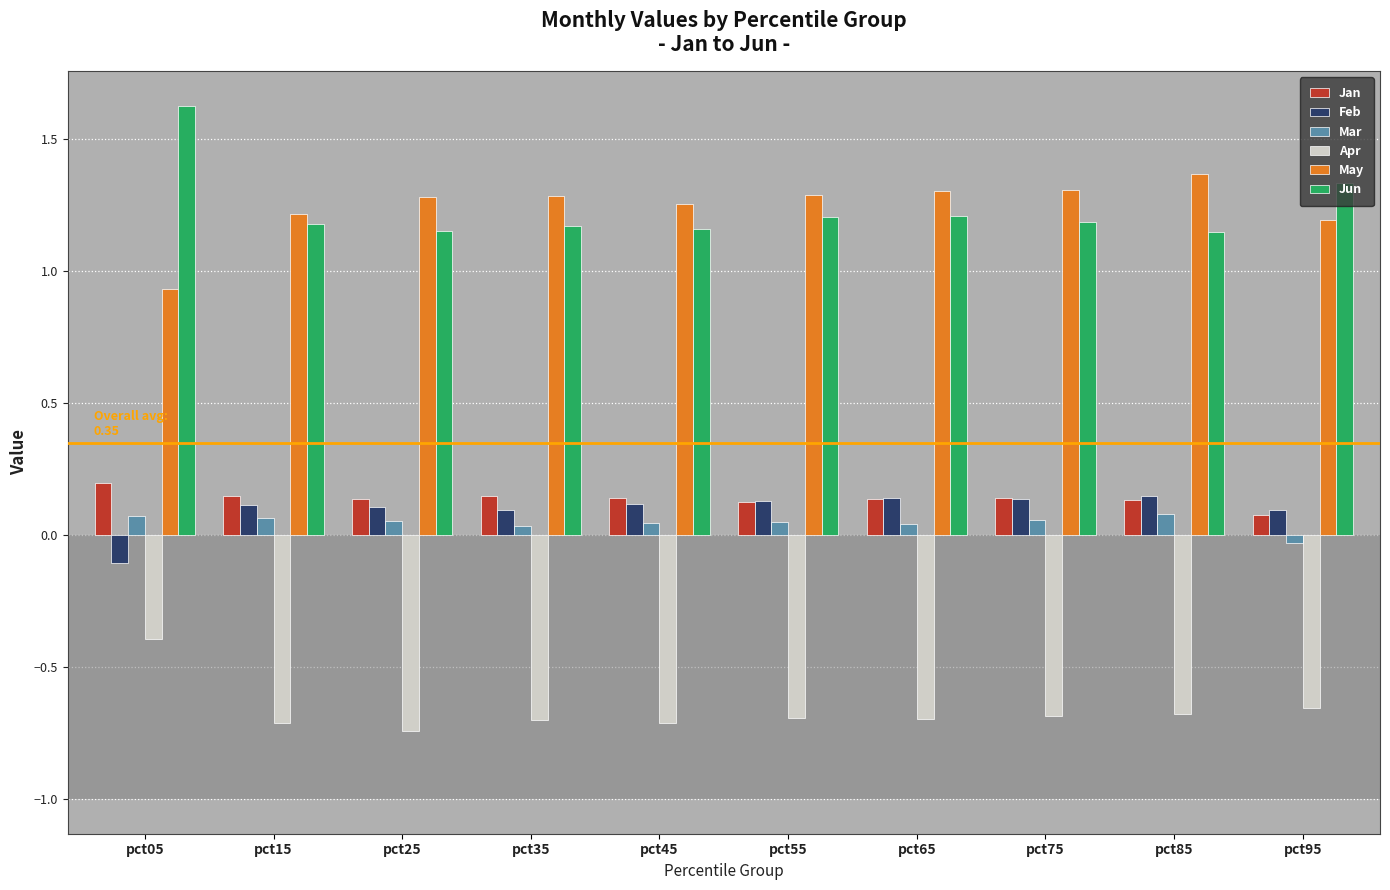

What is the difference between the highest and lowest values at pct05?

2.0